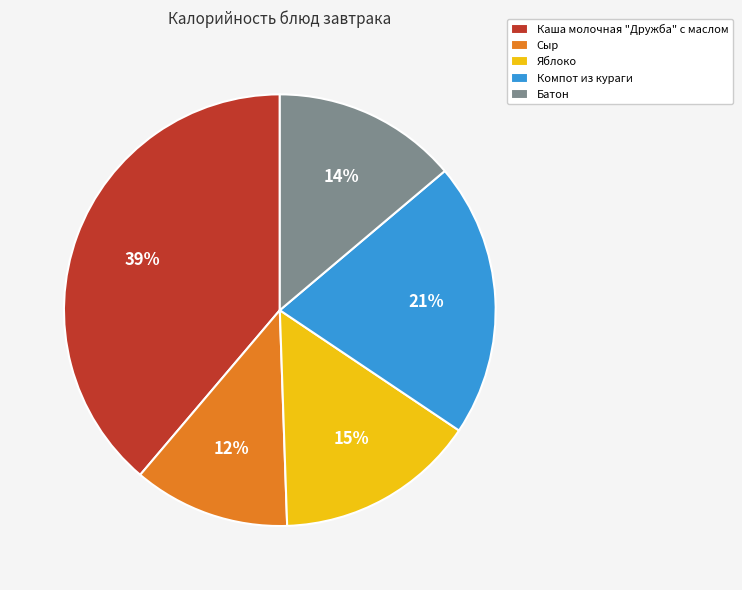

Which category has the smallest portion of the pie?

Сыр